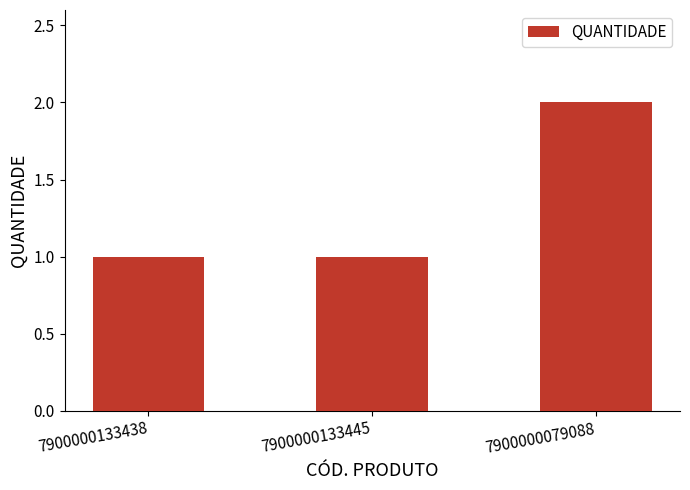

The chart shows a value of 2 at 7900000133438. True or false?

False